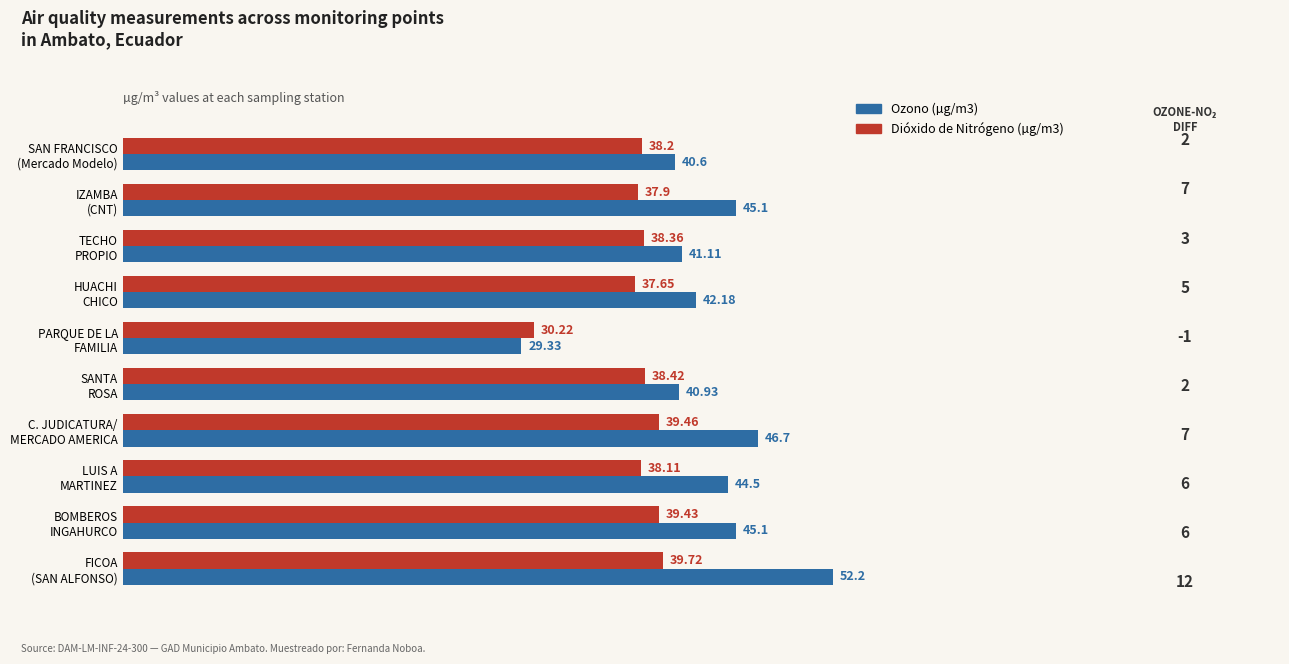

What is the average value of the Dióxido de Nitrógeno (µg/m3) series?

37.7